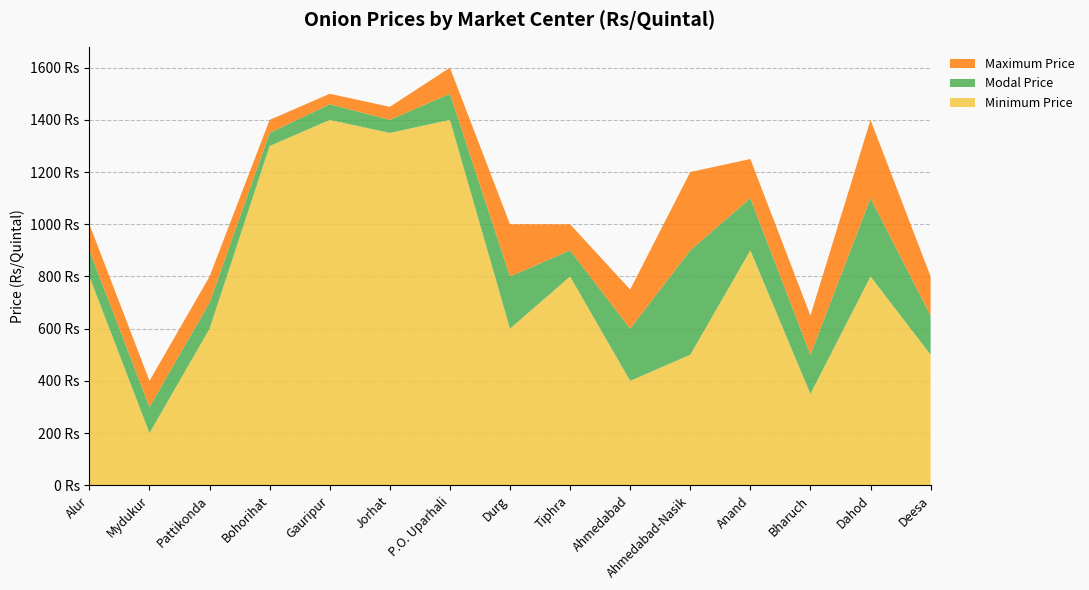

Reading left to right, list all the values displayed in this chart.

Minimum Price: Alur=800	Mydukur=200	Pattikonda=600	Bohorihat=1300	Gauripur=1400	Jorhat=1350	P.O. Uparhali=1400	Durg=600	Tiphra=800	Ahmedabad=400	Ahmedabad-Nasik=500	Anand=900	Bharuch=350	Dahod=800	Deesa=500
Modal Price: Alur=900	Mydukur=300	Pattikonda=700	Bohorihat=1350	Gauripur=1460	Jorhat=1400	P.O. Uparhali=1500	Durg=800	Tiphra=900	Ahmedabad=600	Ahmedabad-Nasik=900	Anand=1100	Bharuch=500	Dahod=1100	Deesa=650
Maximum Price: Alur=1000	Mydukur=400	Pattikonda=800	Bohorihat=1400	Gauripur=1500	Jorhat=1450	P.O. Uparhali=1600	Durg=1000	Tiphra=1000	Ahmedabad=750	Ahmedabad-Nasik=1200	Anand=1250	Bharuch=650	Dahod=1400	Deesa=800